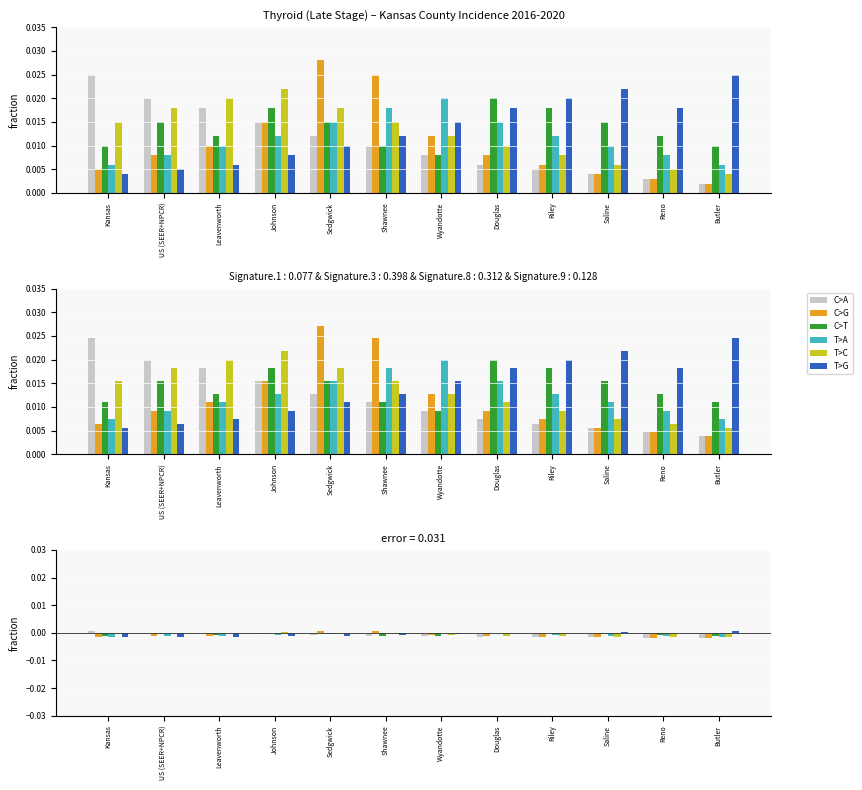

What is the label of the 5th bar from the right?

Douglas